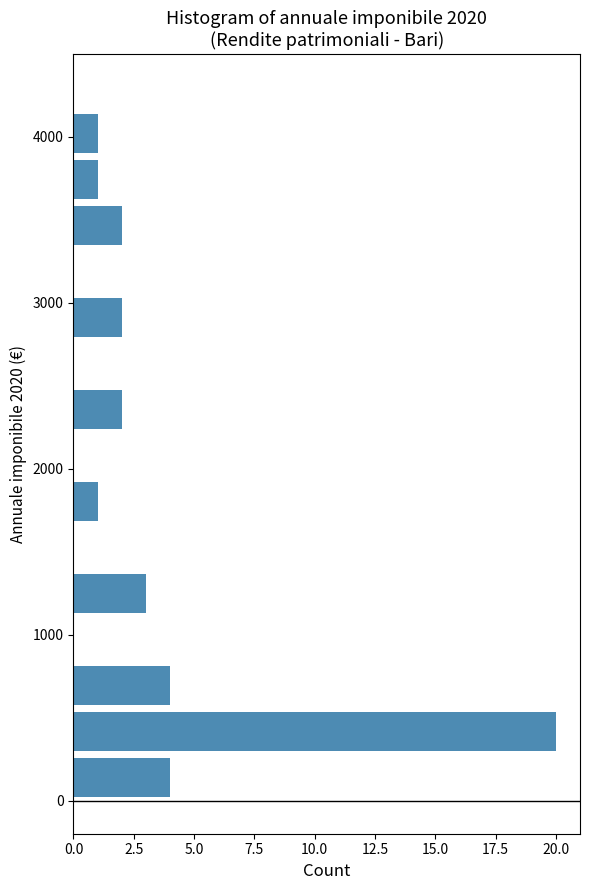

Read against the y-axis, roughly where is the centre of the longest bar?

400